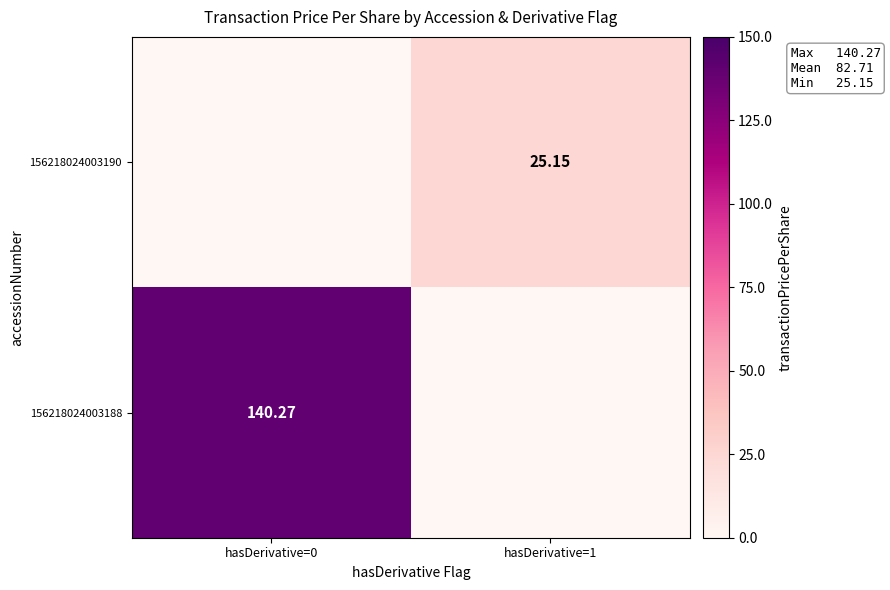

How many values in 156218024003188 are above zero?

1